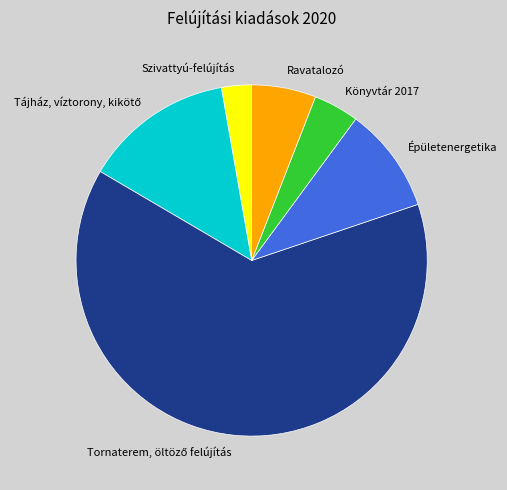

Is there any slice that represents more than half of the pie?

Yes